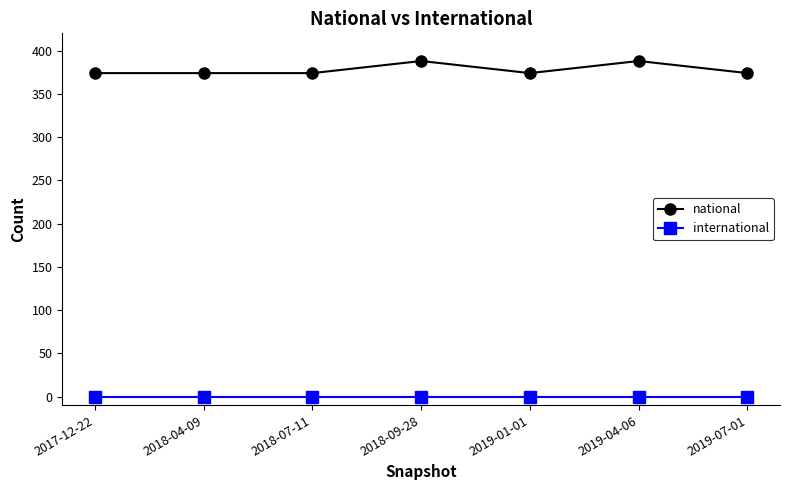

Between 2018-07-11 and 2018-09-28, which series saw the biggest shift?

national